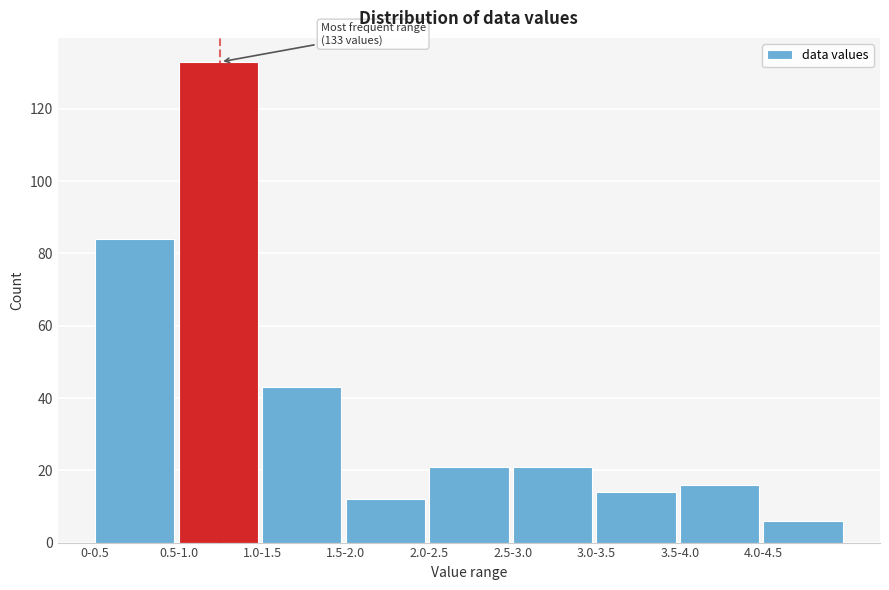

Reading left to right, what are all the values shown in this chart?

84	133	43	12	21	21	14	16	6